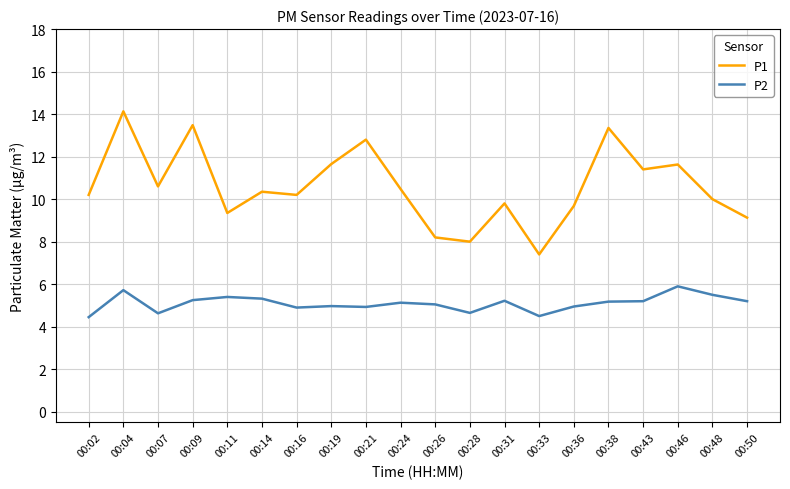

At which category is the sum across all series the highest?

00:04